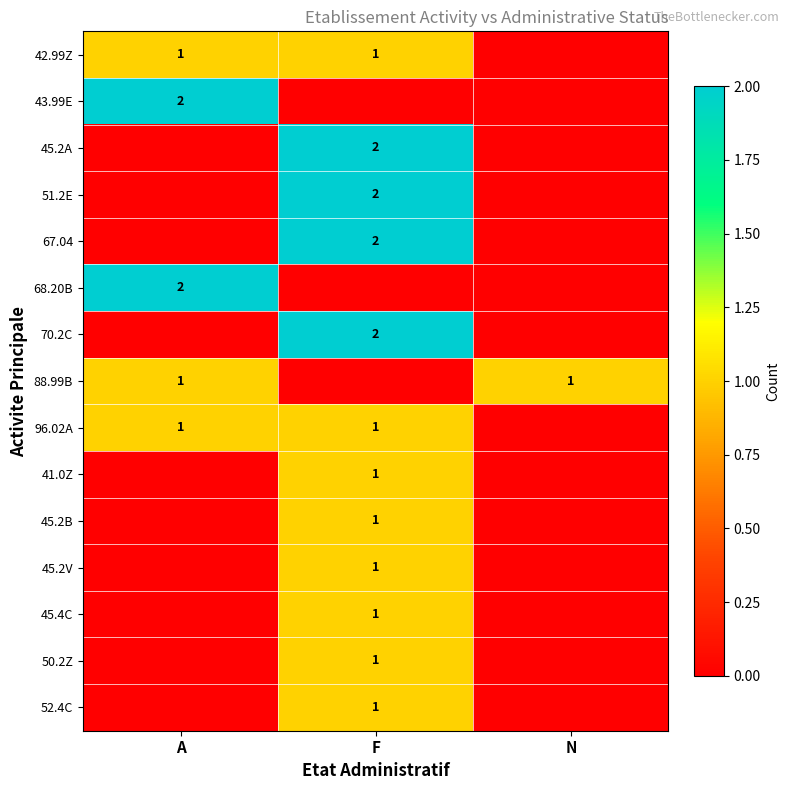

Is it true that 41.0Z equals 1 at F?

True